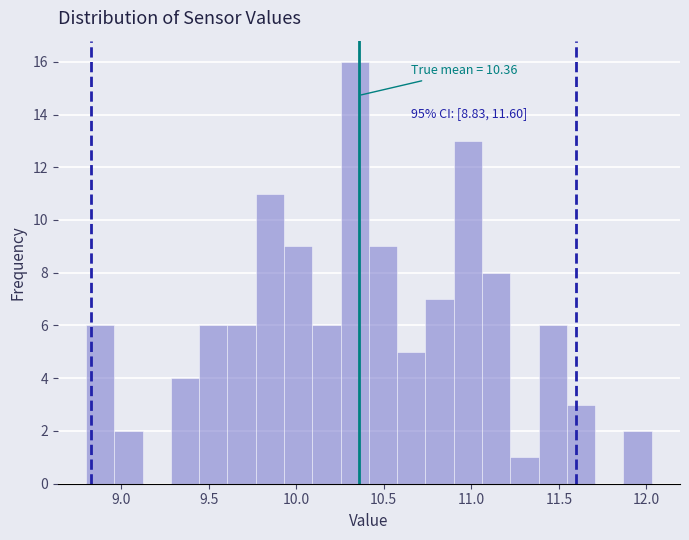

Around what value on the x-axis is the tallest bar? Give the approximate position of its centre, as read against the axis.

10.35